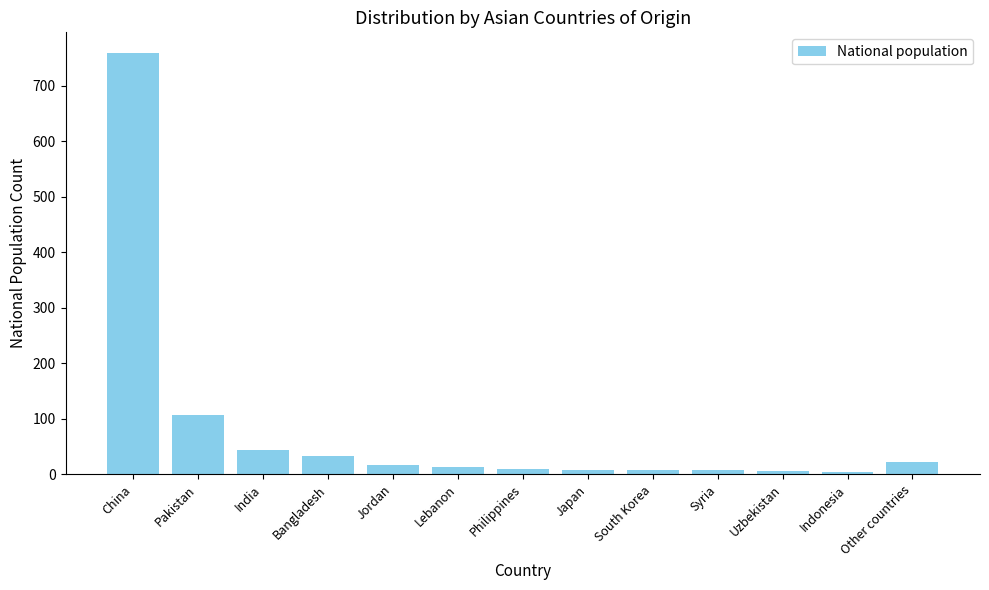

Where is the data nearest to the value 381?

Pakistan